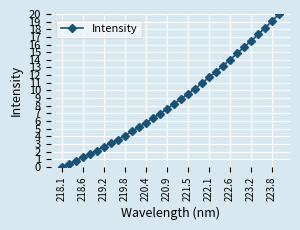

How many positive values are there?

31